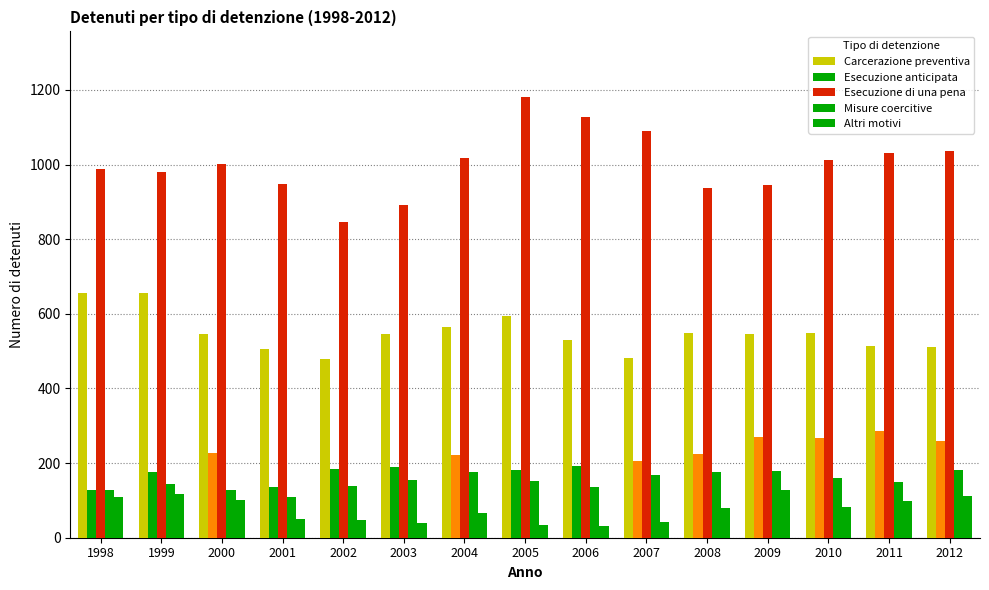

Count the number of categories in the chart.

15